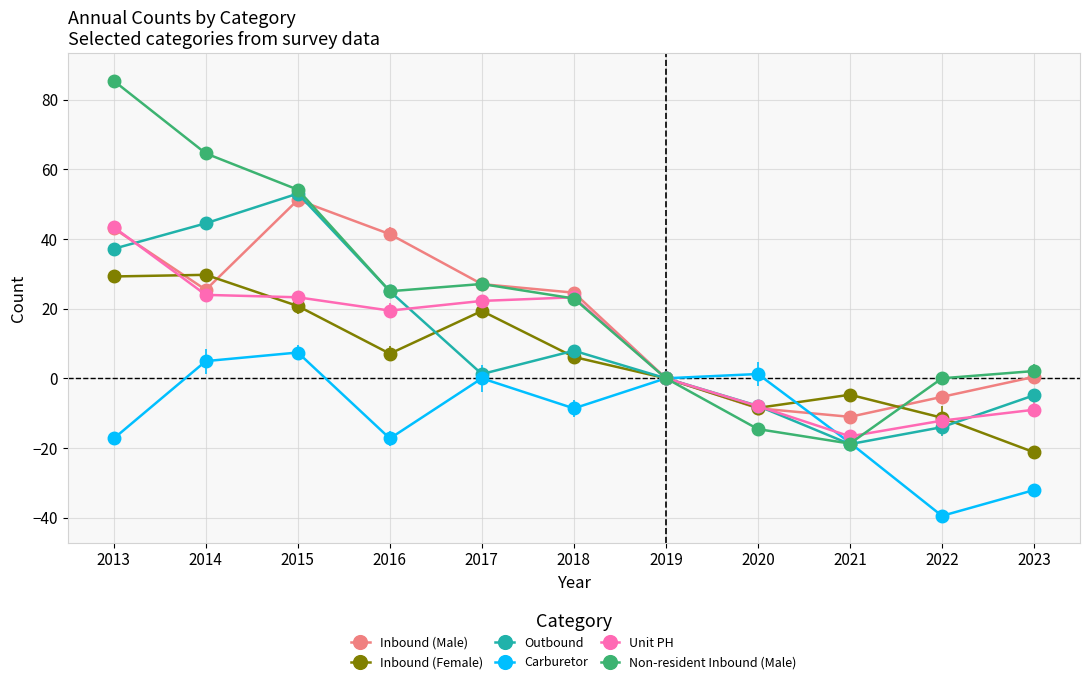

How many values in the Unit PH series are below 19?

5